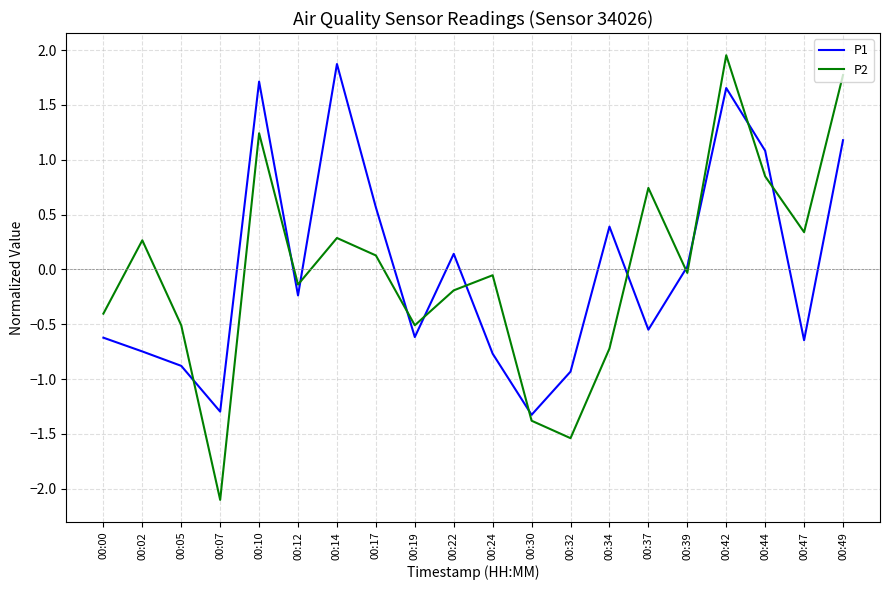

What is the spread (max minus min) of values at 00:47?

1.0